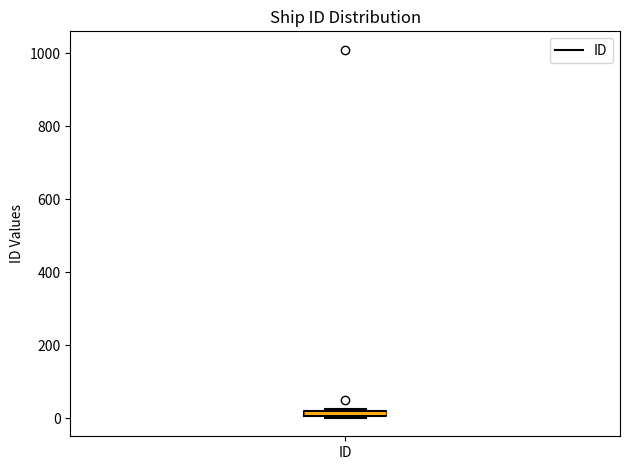

Where is the upper edge of the box for ID on the y-axis? The values are not printed on the chart, so give them approximately, as read against the axis.

20